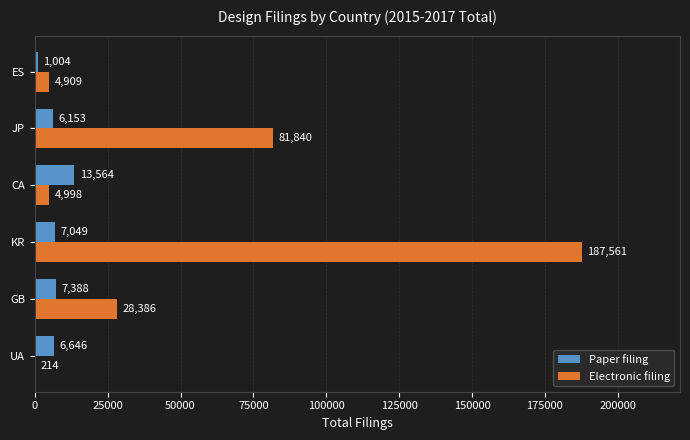

At which category is the sum across all series the highest?

KR